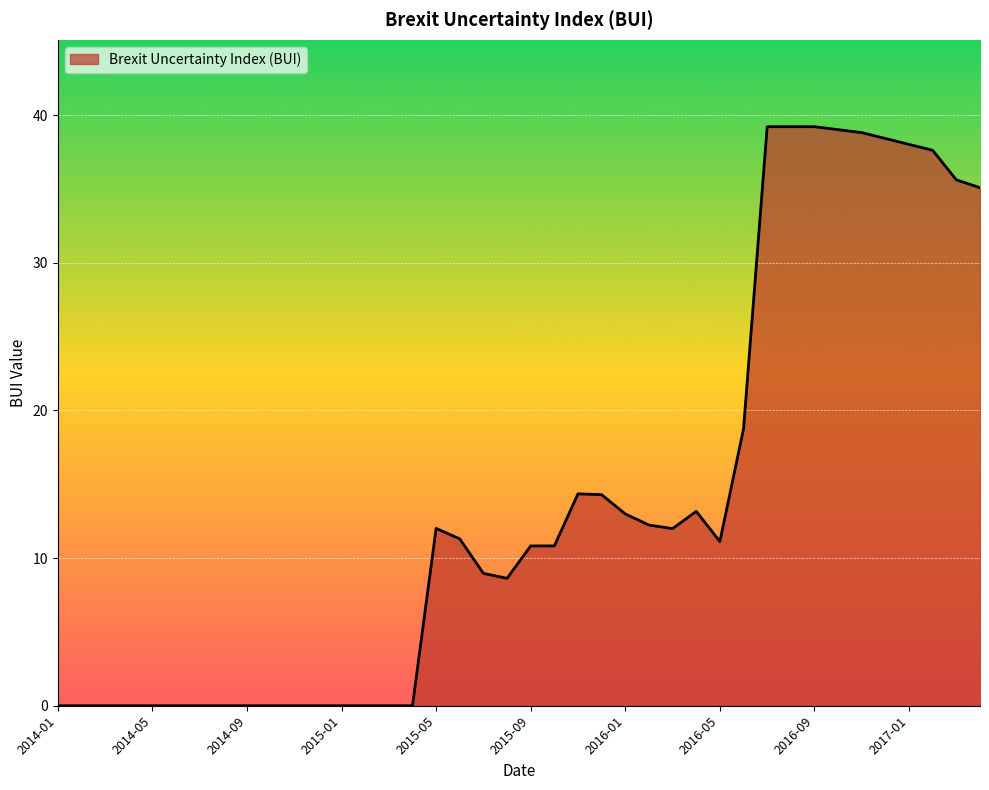

What is the greatest value displayed?

39.2